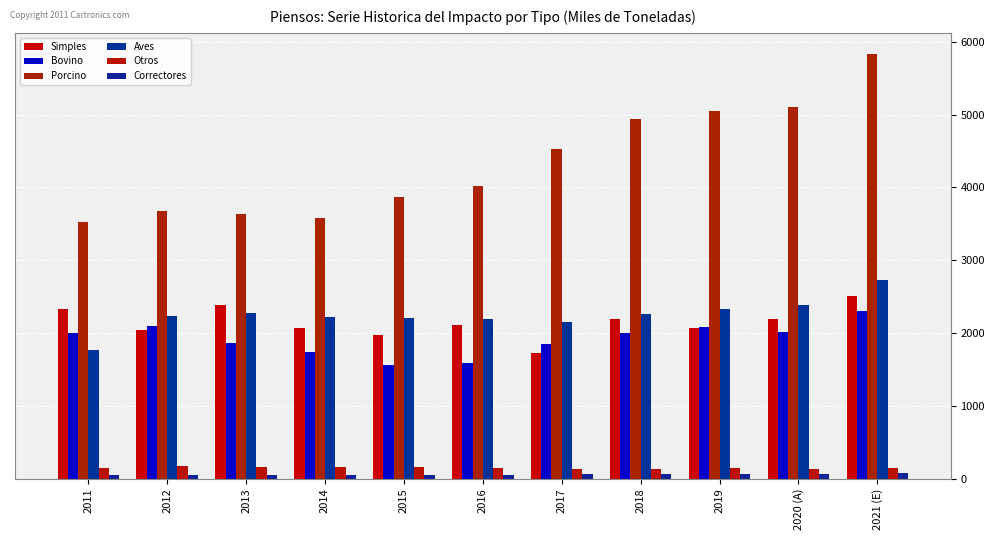

What position from the left is 2012?

2